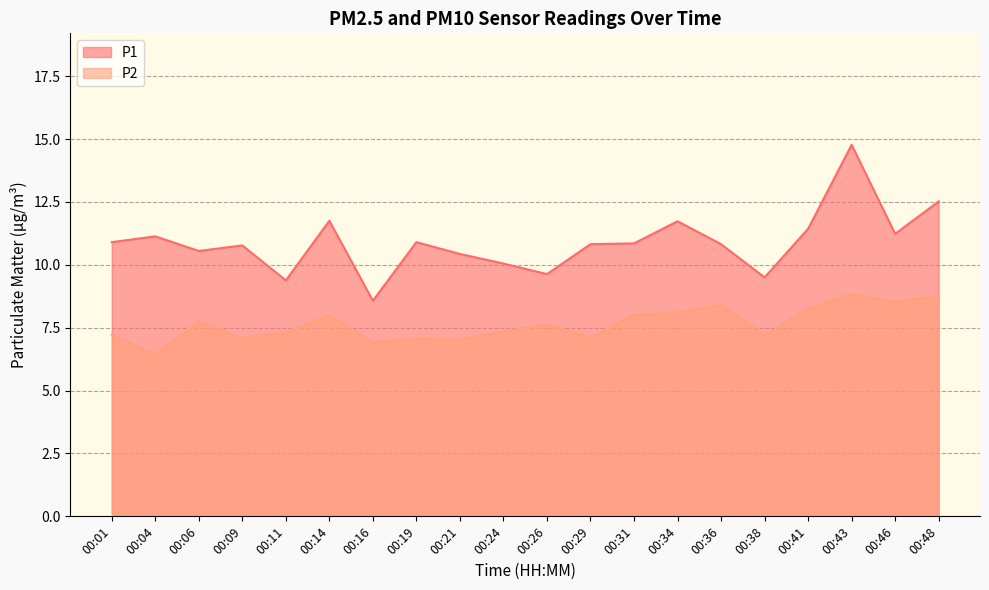

Reading left to right, list all the values displayed in this chart.

P1: 00:01=10.9	00:04=11.1	00:06=10.6	00:09=10.8	00:11=9.4	00:14=11.8	00:16=8.6	00:19=10.9	00:21=10.4	00:24=10.1	00:26=9.6	00:29=10.8	00:31=10.8	00:34=11.7	00:36=10.8	00:38=9.5	00:41=11.4	00:43=14.8	00:46=11.2	00:48=12.5
P2: 00:01=7.2	00:04=6.5	00:06=7.8	00:09=7.1	00:11=7.3	00:14=8.0	00:16=6.9	00:19=7.0	00:21=7.0	00:24=7.3	00:26=7.6	00:29=7.1	00:31=8.0	00:34=8.1	00:36=8.4	00:38=7.2	00:41=8.3	00:43=8.8	00:46=8.5	00:48=8.8